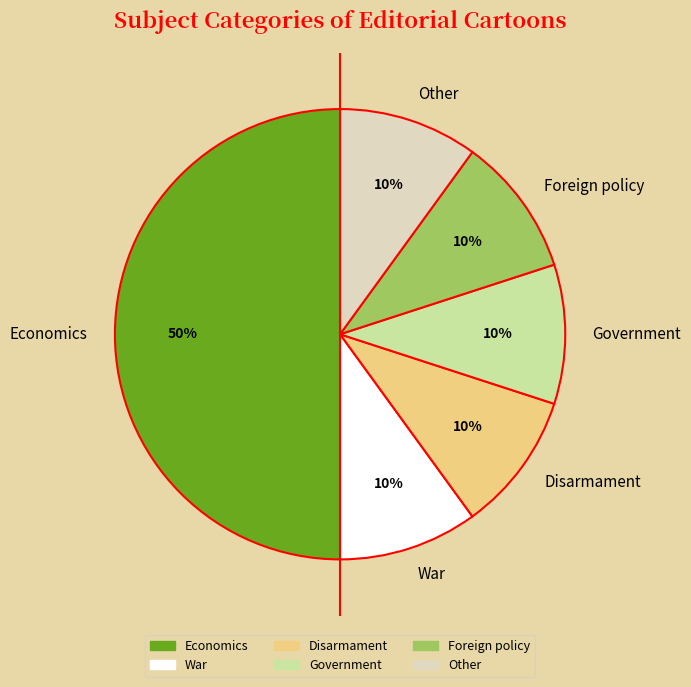

To the nearest percent, what is the difference between the largest and smallest slice percentages?

40%